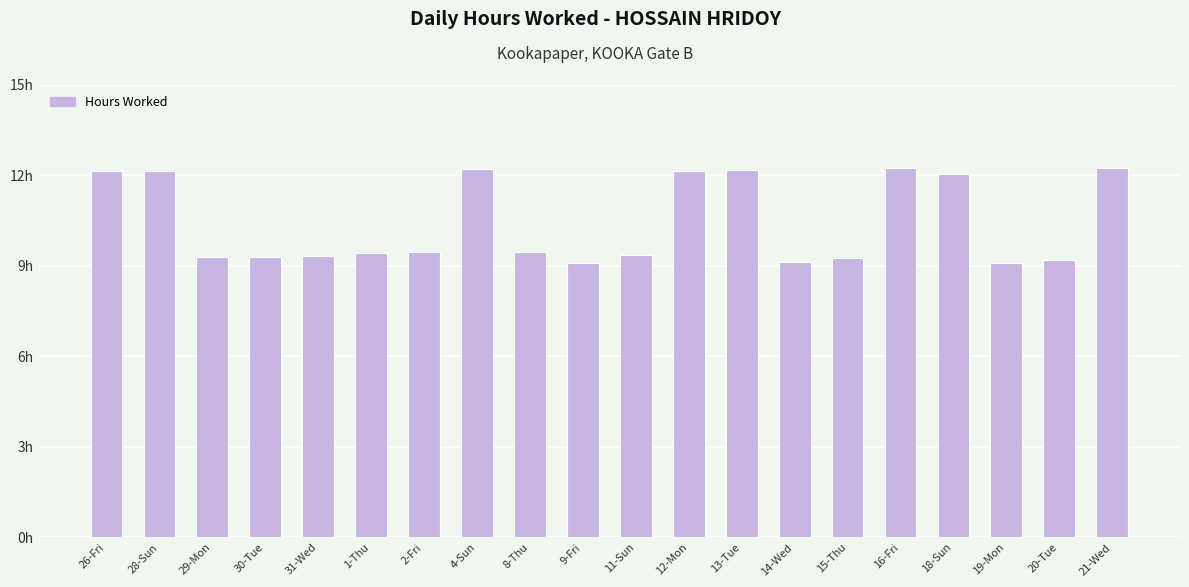

Between 4-Sun and 28-Sun, which is larger?

4-Sun